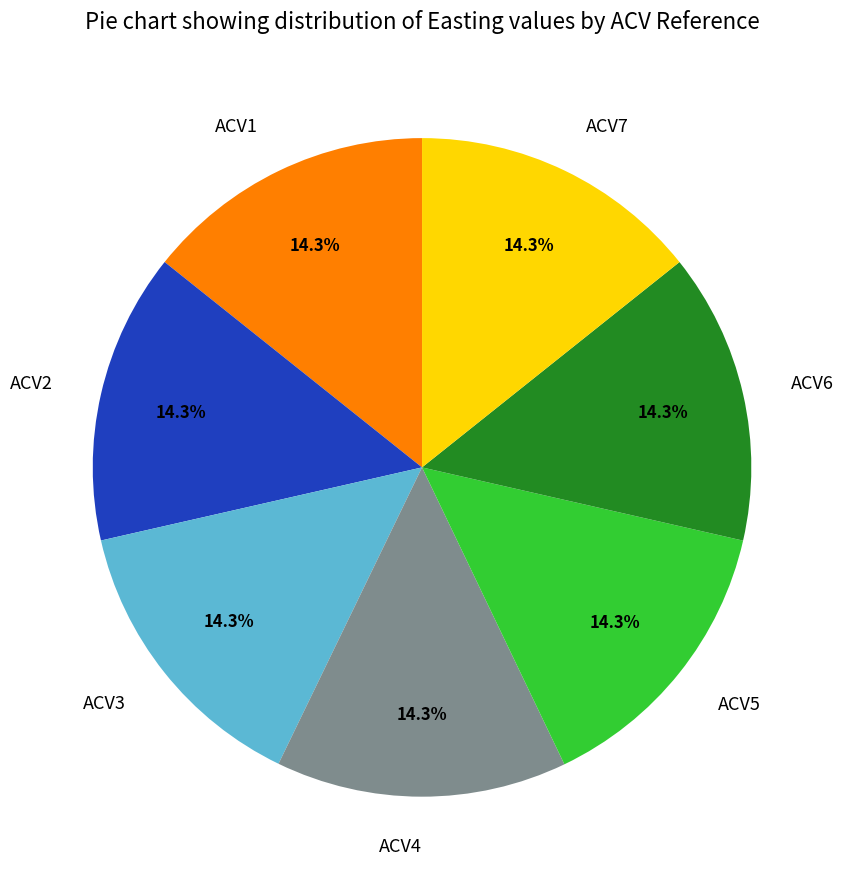

What percentage is NOT represented by ACV3?

85.7%